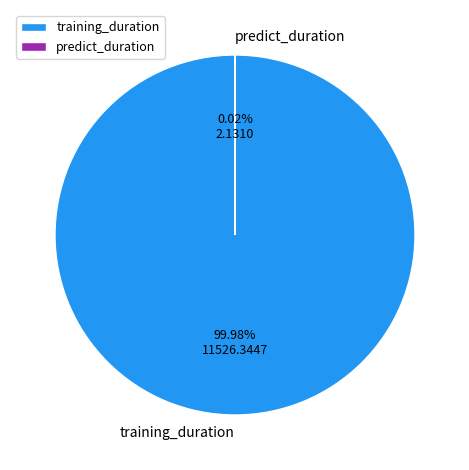

Does training_duration account for over 50% of the chart?

Yes